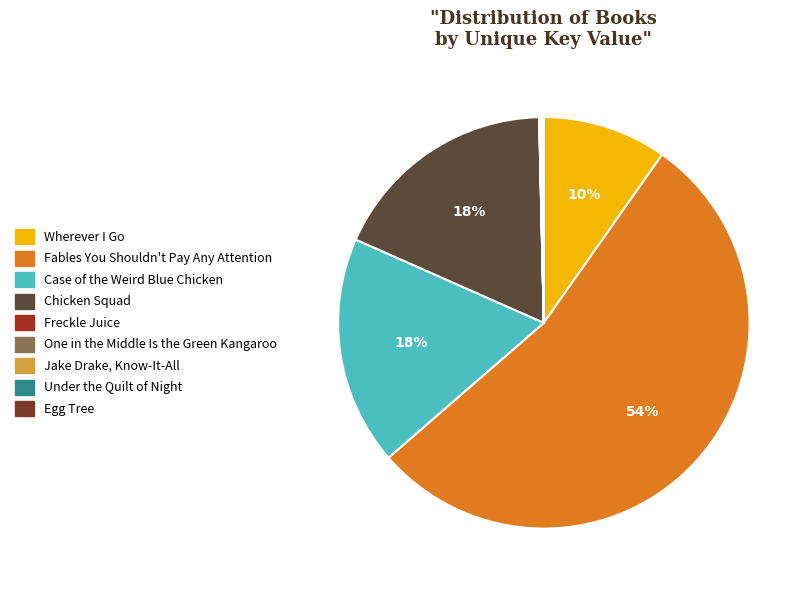

How many segments does this pie chart have?

9